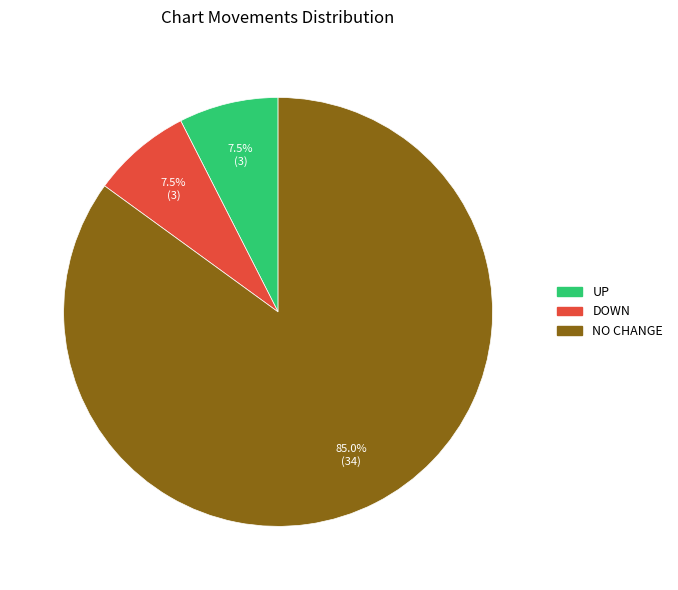

Does any single category account for the majority?

Yes